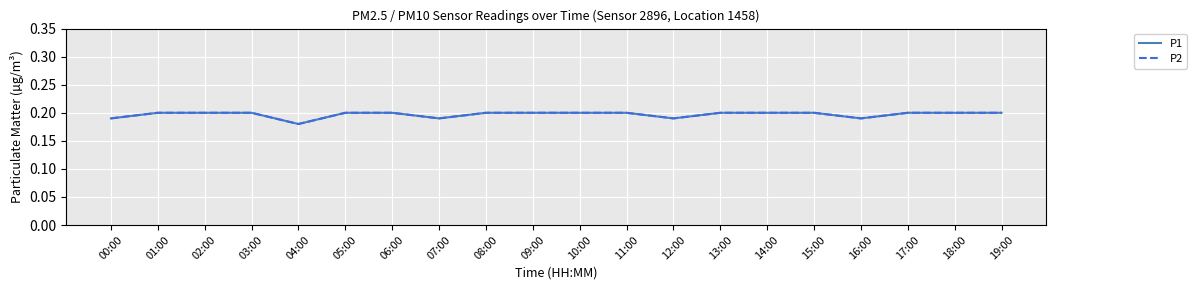

What is the sum of the P2 values at 03:00 and 11:00?

0.4